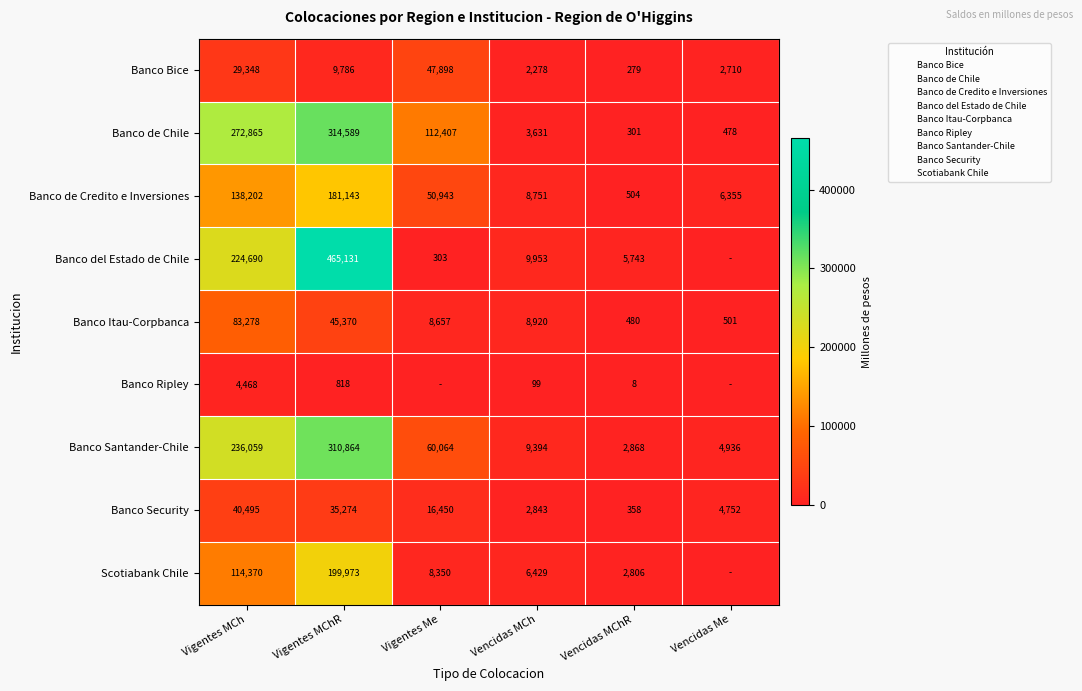

Is the value of Banco Itau-Corpbanca at Vencidas Me greater than the value of Banco Security at Vencidas Me?

No